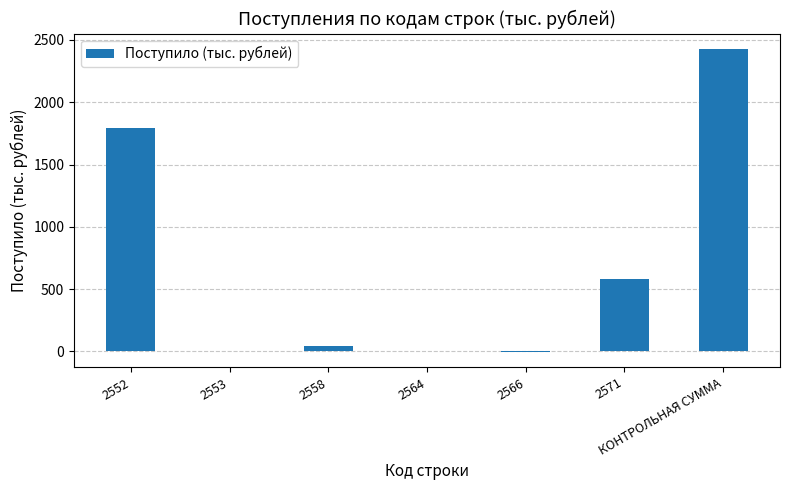

What is the difference between the values at 2553 and 2571?

575